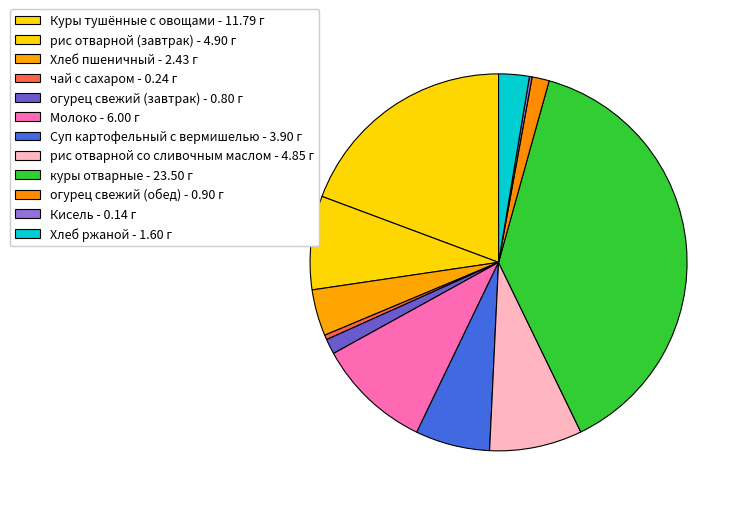

To the nearest percent, what is the difference between the Куры тушённые с овощами and рис отварной (завтрак) slice percentages?

11%